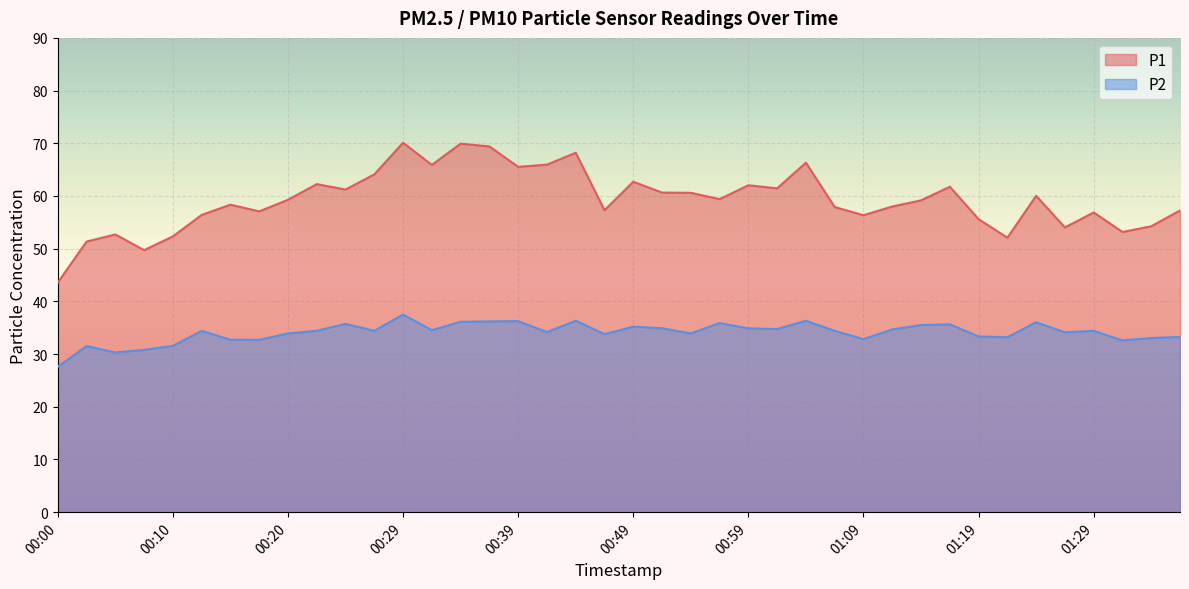

How many values in the P1 series are below 59?

19